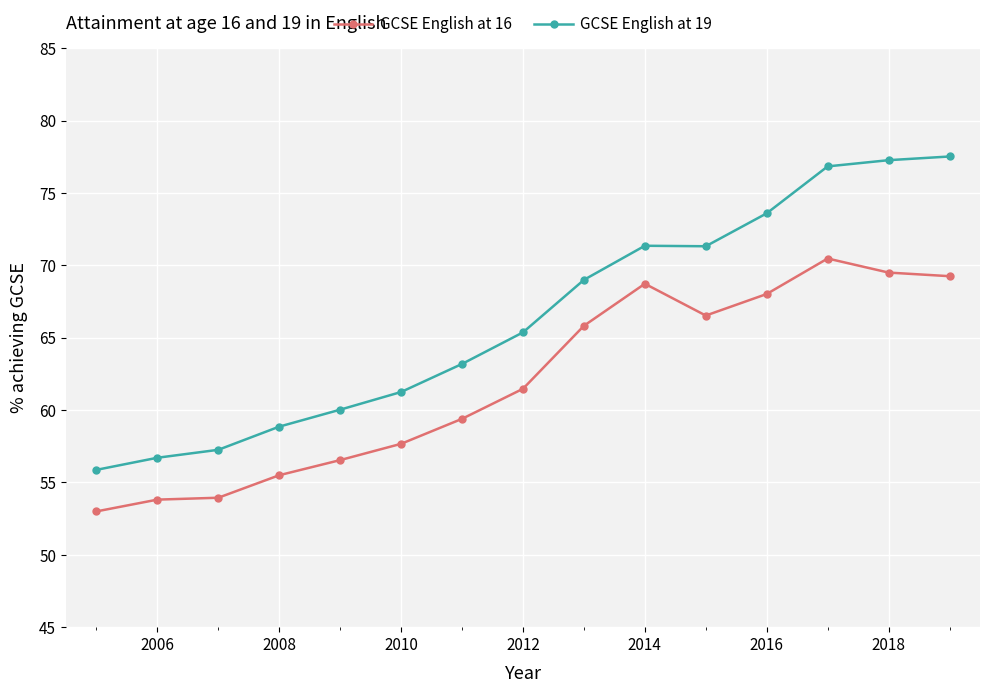

What is the minimum value for GCSE English at 19?

55.9